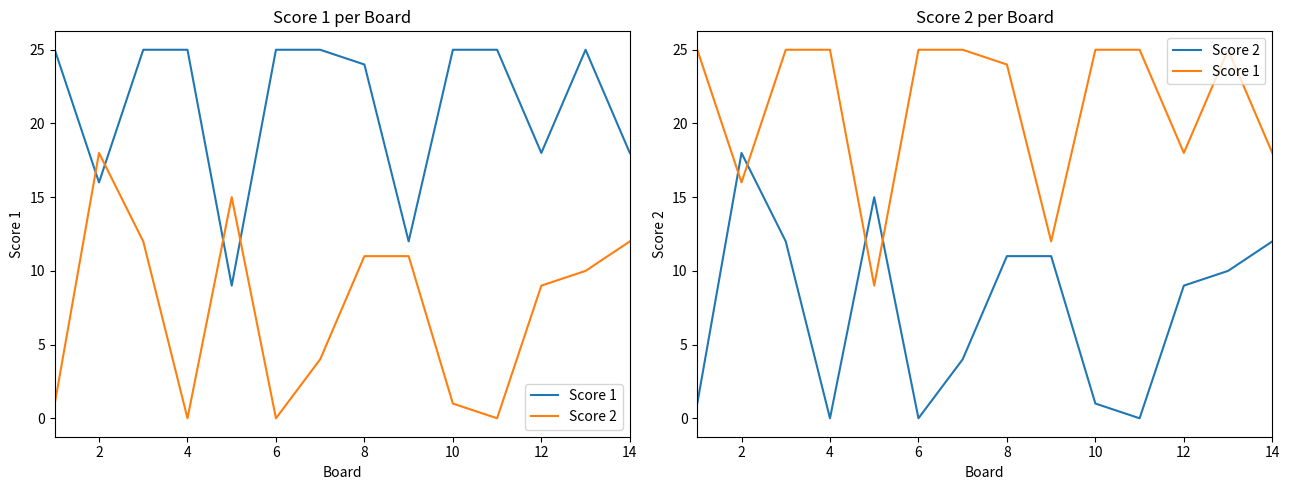

What is the difference between the maximum and second lowest values in the Score 1 series?

13